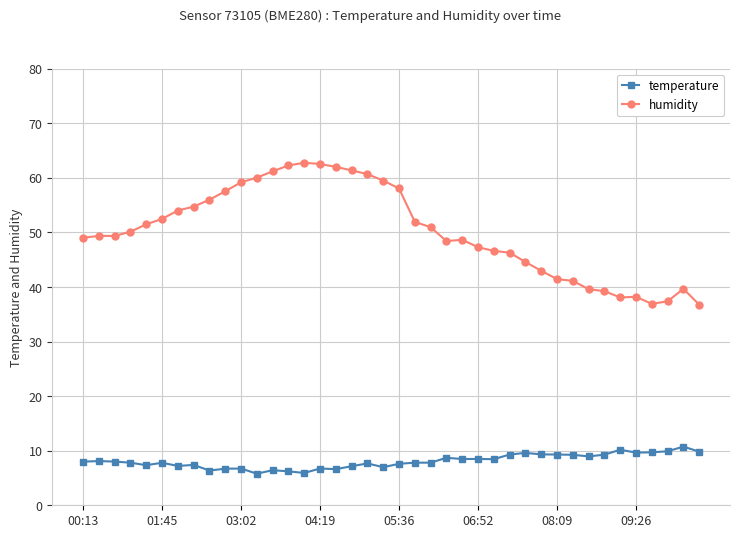

True or false: humidity has more than 2 points higher than both neighbors.

True